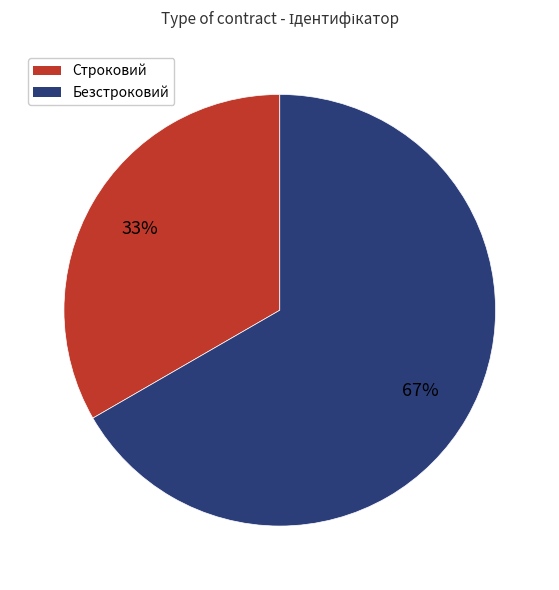

The Строковий slice represents 33% of the pie. True or false?

True